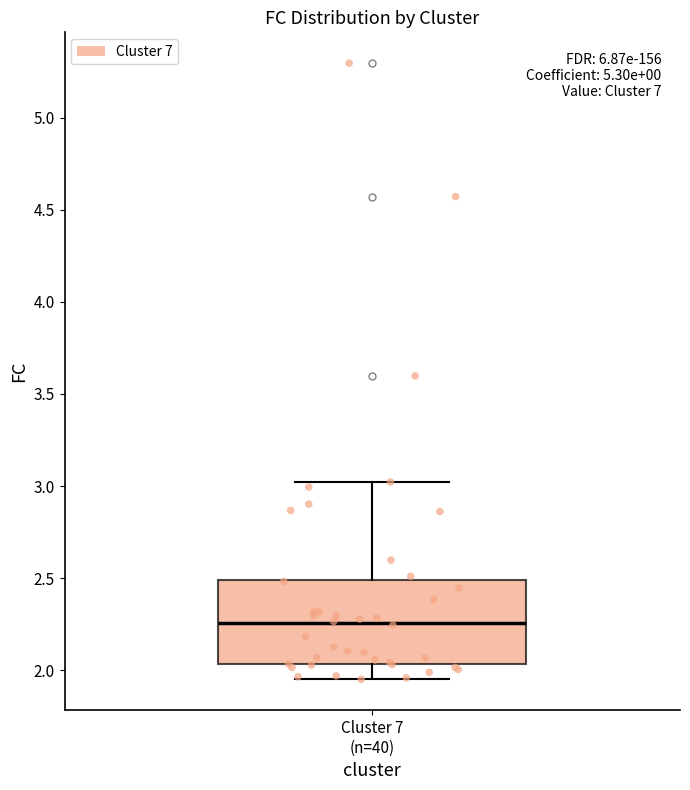

Transcribe this box plot: give where the median line is, the range the box spans, and where the two whiskers end, as read against the y-axis. The values are not printed on the chart, so give them approximately, as read against the axis.

median 2.25, box 2.05 to 2.50, whiskers 1.95 to 3.00